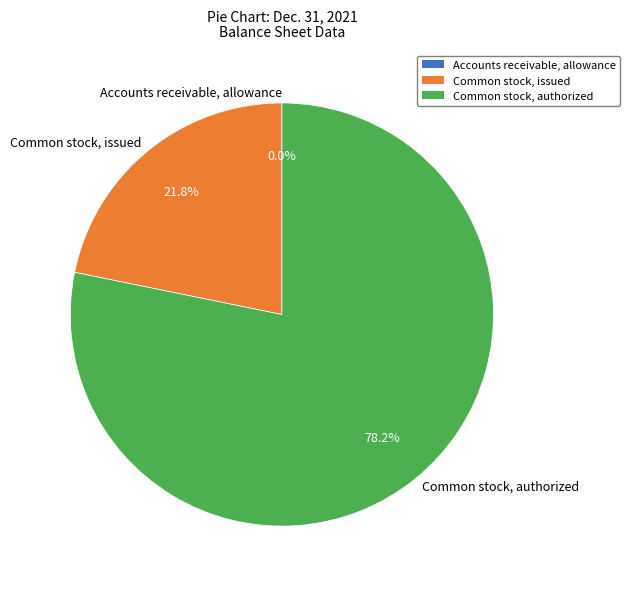

What percentage do Common stock, authorized and Common stock, issued together represent?

100.0%